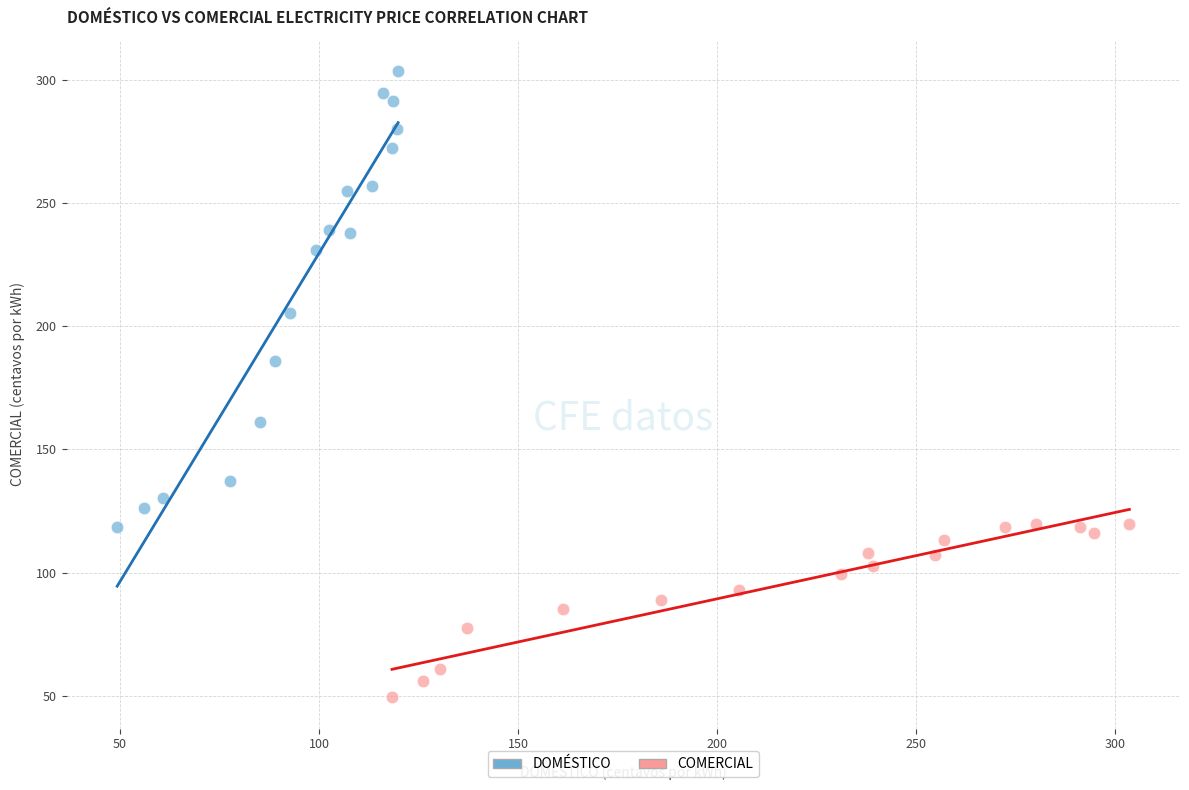

Which series reaches the minimum Y coordinate?

COMERCIAL